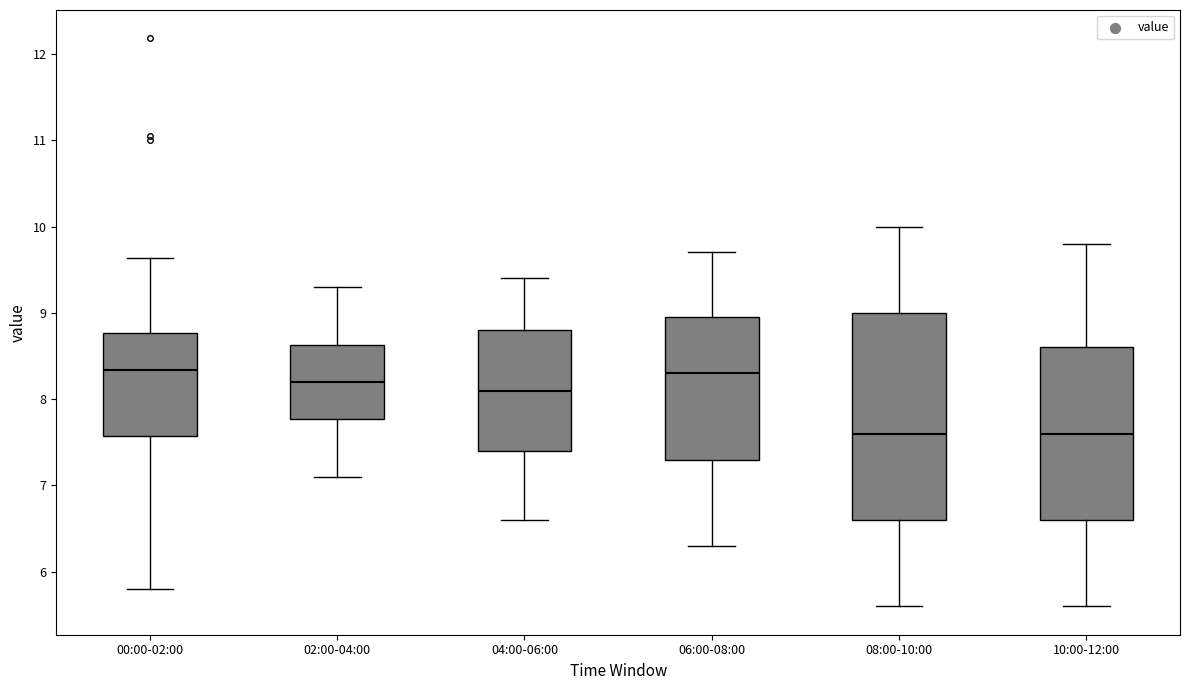

Reading left to right, transcribe this box plot: for each box, give where its median line is, the range the box spans, and where its two whiskers end, as read against the y-axis. The values are not printed on the chart, so give them approximately, as read against the axis.

00:00-02:00: median 8.3, box 7.6 to 8.8, whiskers 5.8 to 9.6
02:00-04:00: median 8.2, box 7.8 to 8.6, whiskers 7.1 to 9.3
04:00-06:00: median 8.1, box 7.4 to 8.8, whiskers 6.6 to 9.4
06:00-08:00: median 8.3, box 7.3 to 9.0, whiskers 6.3 to 9.7
08:00-10:00: median 7.6, box 6.6 to 9.0, whiskers 5.6 to 10.0
10:00-12:00: median 7.6, box 6.6 to 8.6, whiskers 5.6 to 9.8